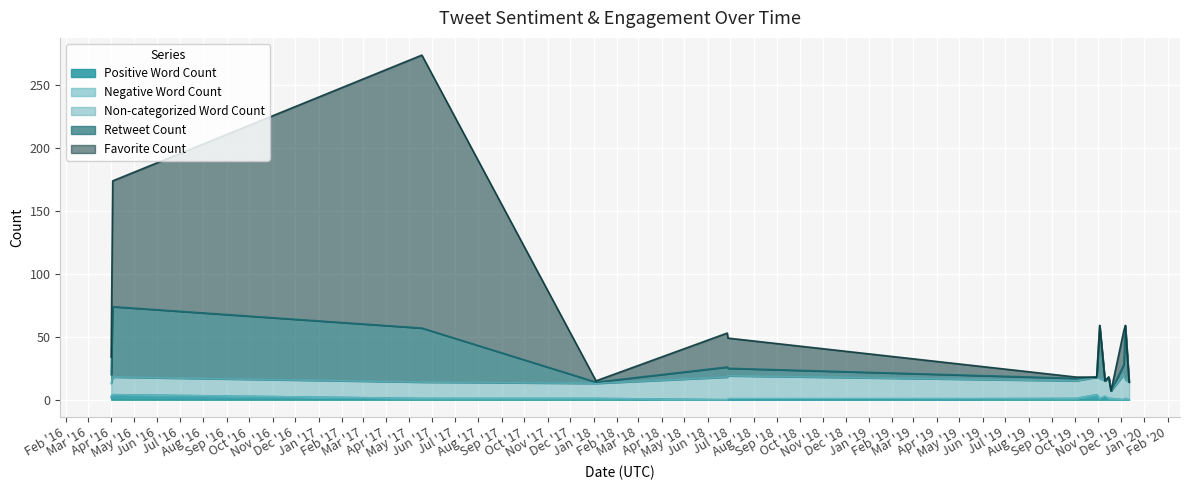

What is the sum of the Retweet Count values at 2019-10-30 and 2019-10-03?

2